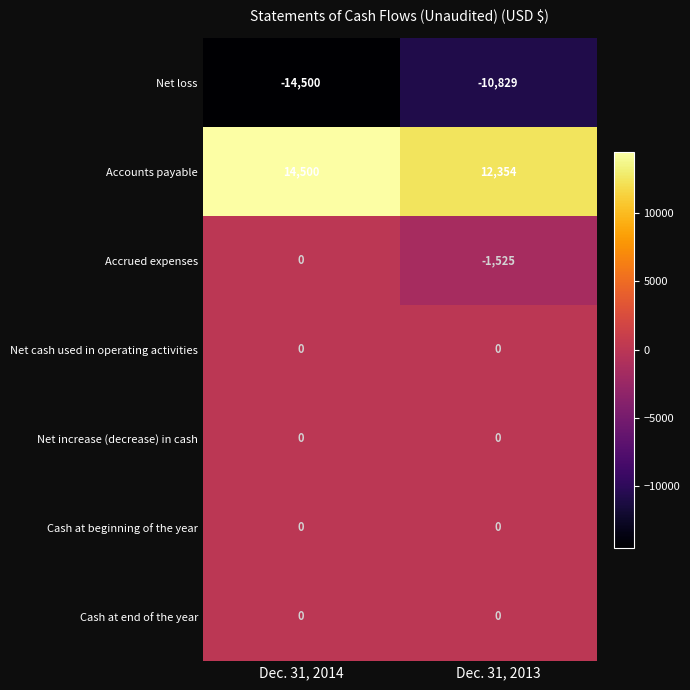

Reading right to left, what are all the values shown in this chart?

Net loss: -10829	-14500
Accounts payable: 12354	14500
Accrued expenses: -1525	0
Net cash used in operating activities: 0	0
Net increase (decrease) in cash: 0	0
Cash at beginning of the year: 0	0
Cash at end of the year: 0	0